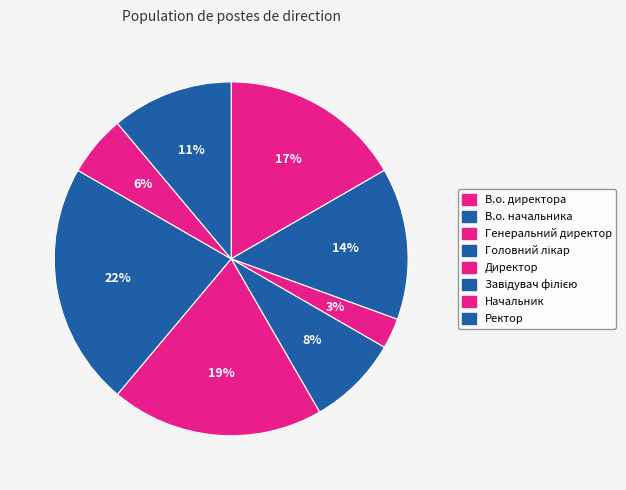

Count the number of slices in the pie.

8